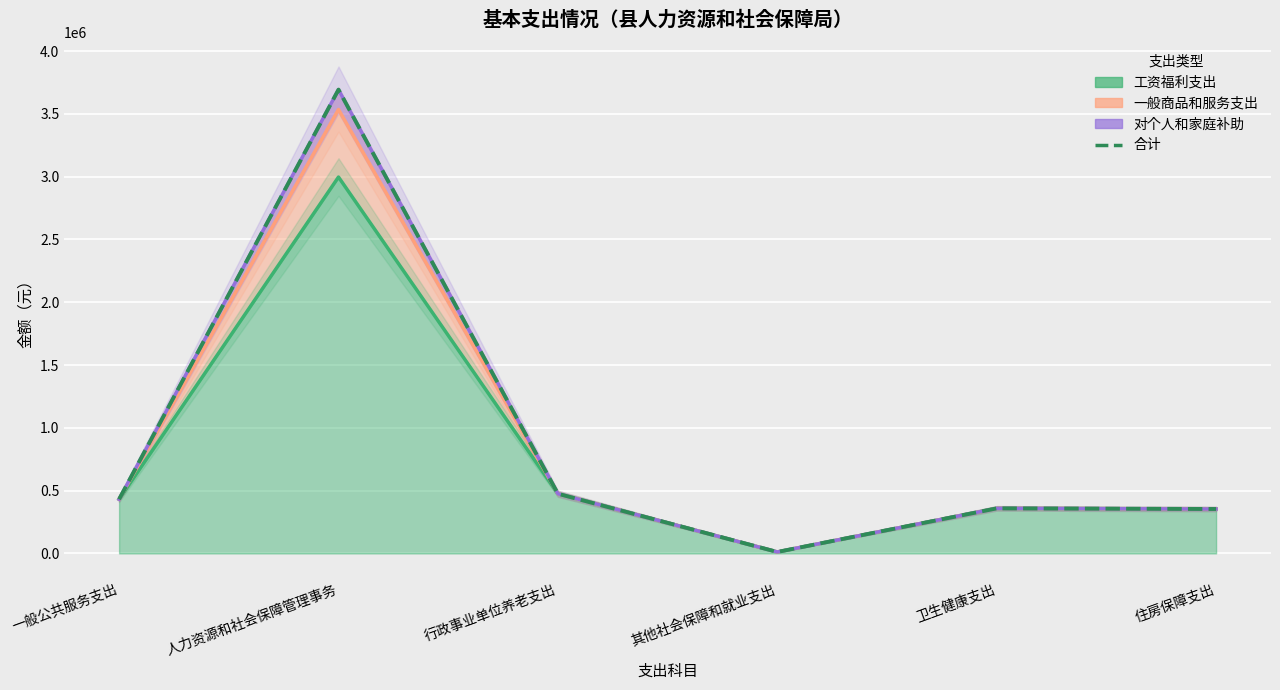

What is the sum of all values?

5322460